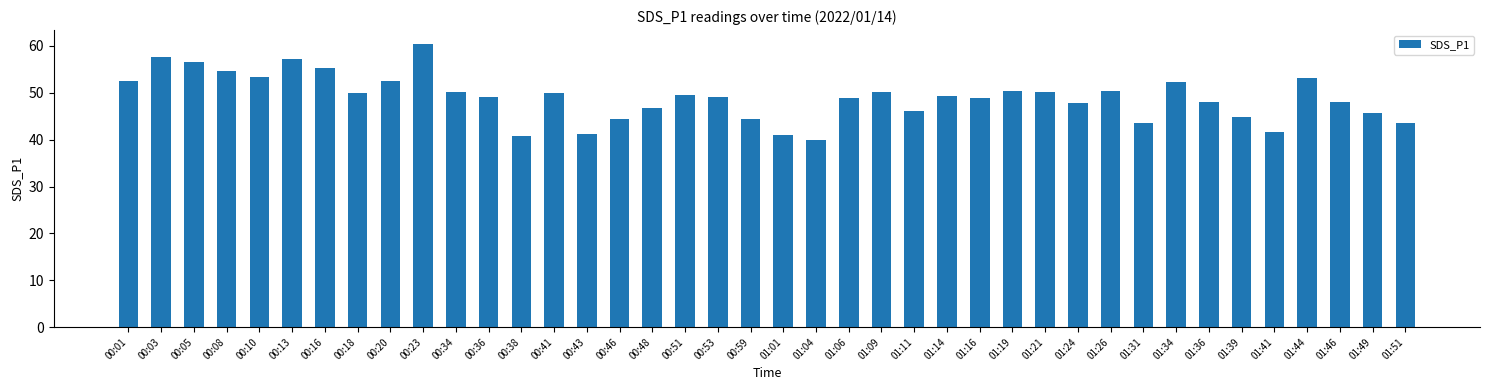

What is the label of the 18th bar from the left?

00:51